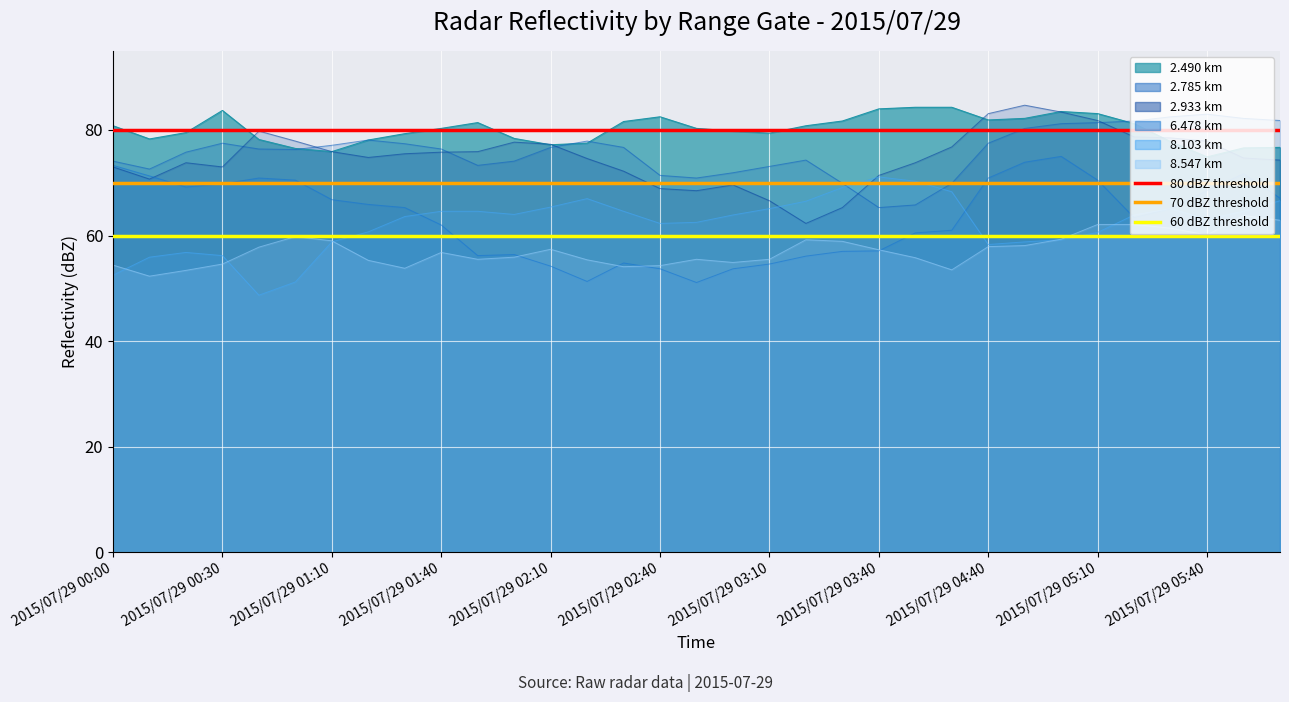

What is the minimum value for 60 dBZ threshold?

60